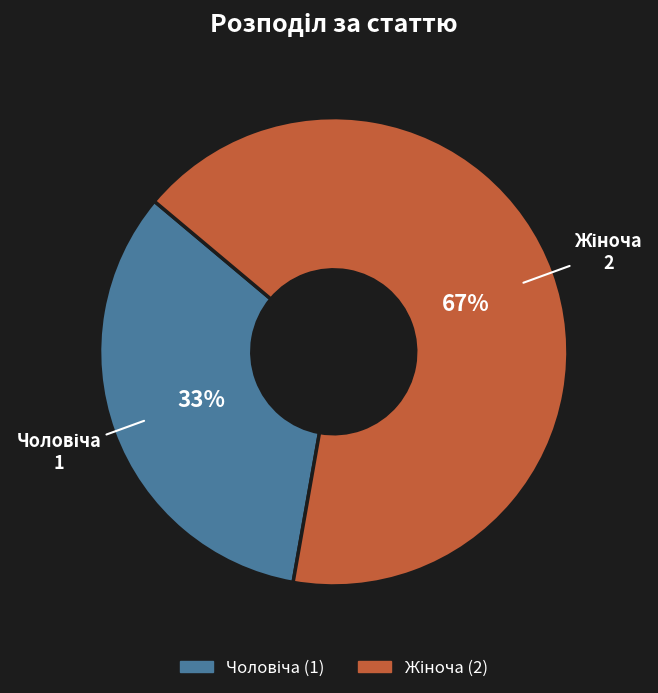

To the nearest percent, what is the average slice percentage?

50%